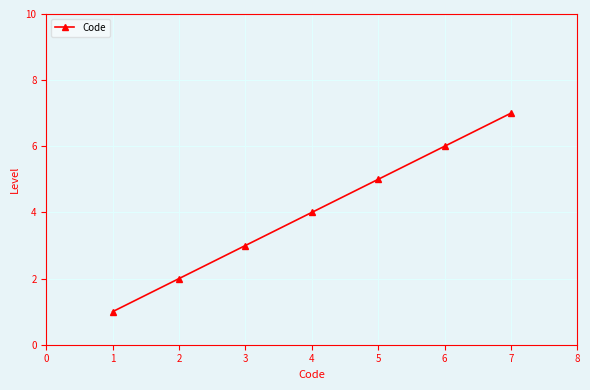

How many lines are shown in the chart?

1